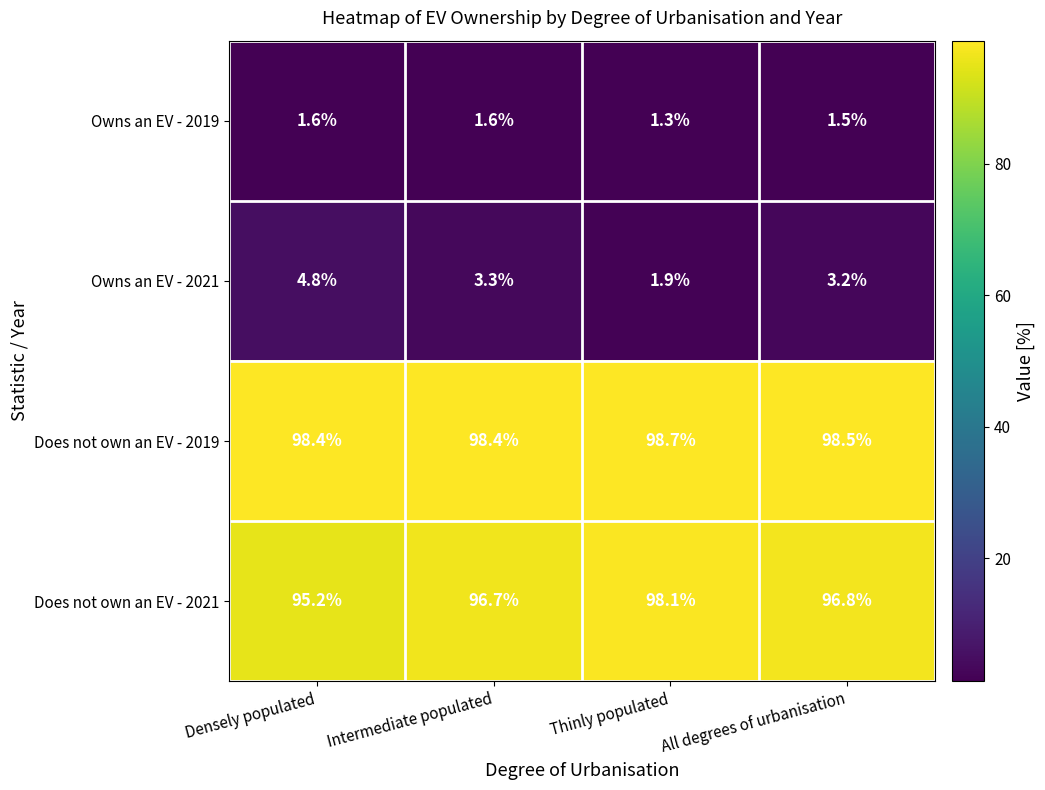

Is it true that Owns an EV - 2021 equals 3.2 at All degrees of urbanisation?

True